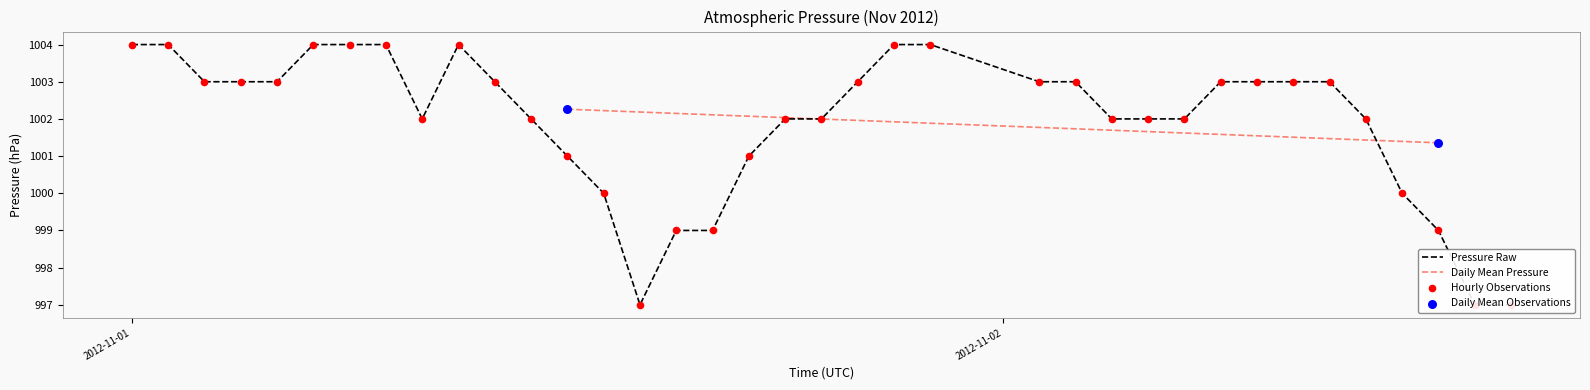

What is the change in value from 20 to 24?

+2.1